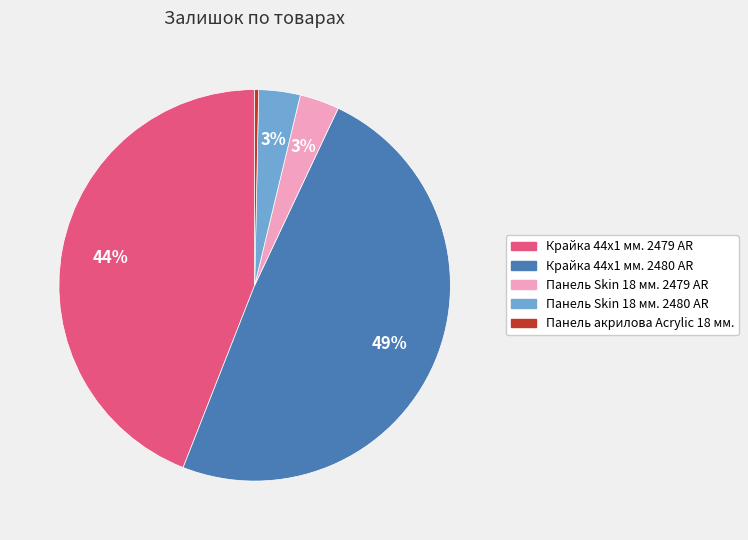

Which slice is the smallest?

Панель акрилова Acrylic 18 мм.